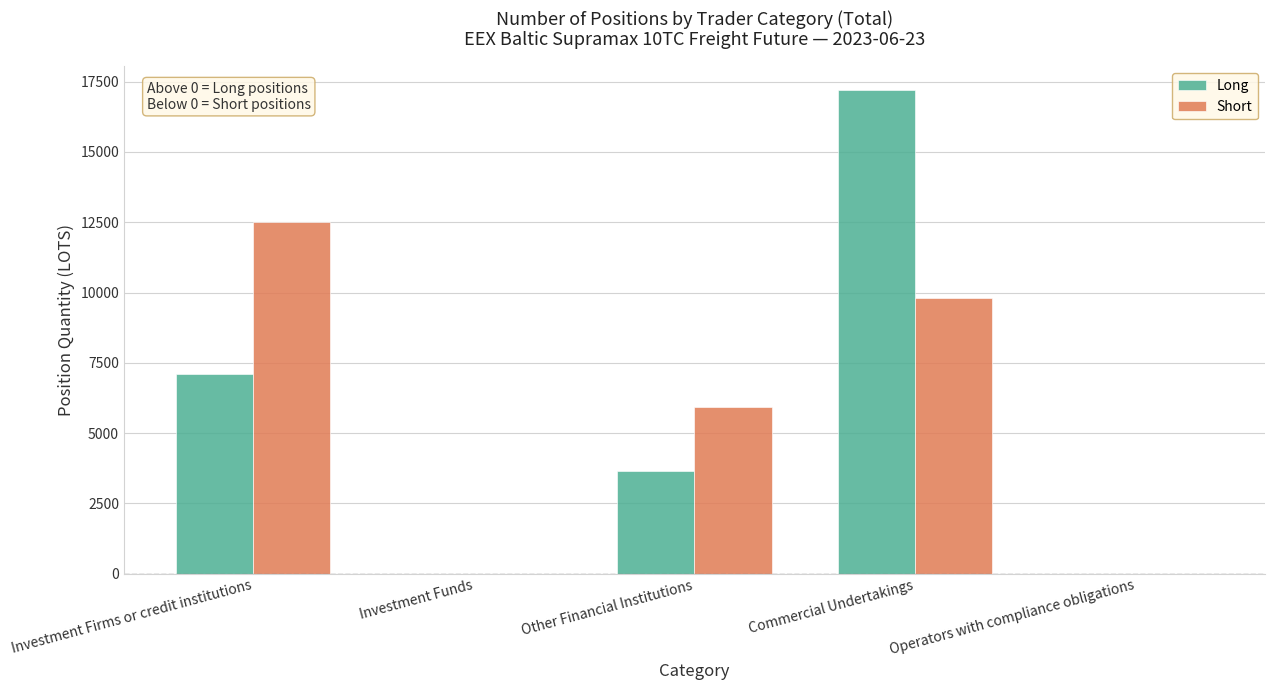

The value of Long at Other Financial Institutions is 1946.2. True or false?

False